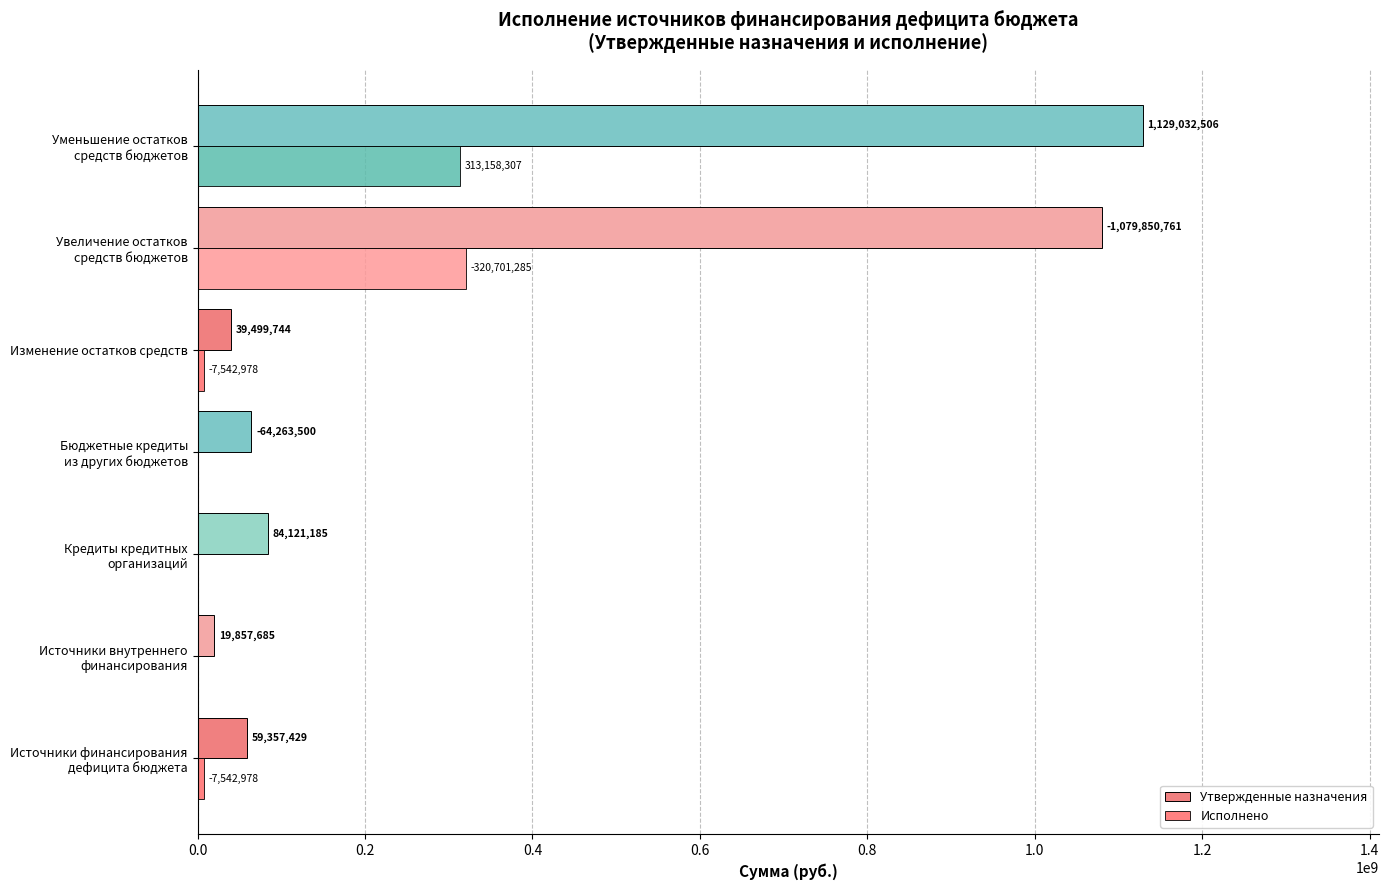

What are all the series names shown in the legend?

Утвержденные назначения, Исполнено